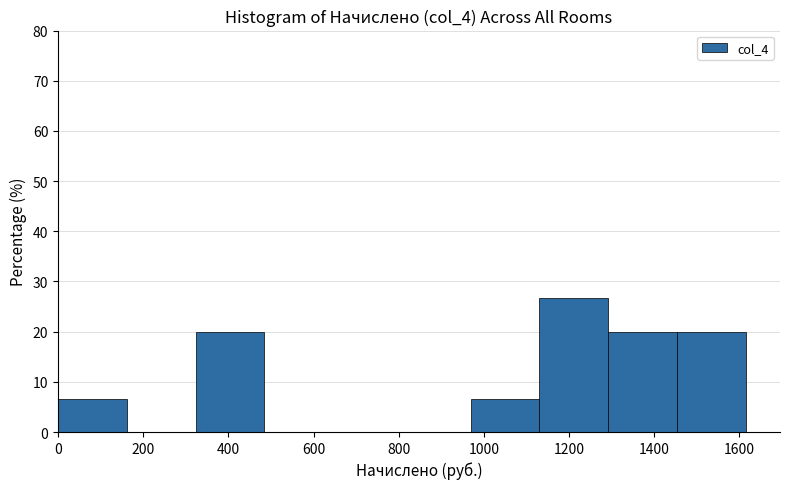

Reading left to right, list every bar in this chart as the range it spans on the x-axis followed by its height. Neither the bar edges nor the heights are printed on the chart, so give them approximately, as read against the axes.

0 to 160: 7
160 to 320: 0
320 to 480: 20
480 to 640: 0
640 to 800: 0
800 to 960: 0
960 to 1140: 7
1140 to 1300: 27
1300 to 1460: 20
1460 to 1620: 20